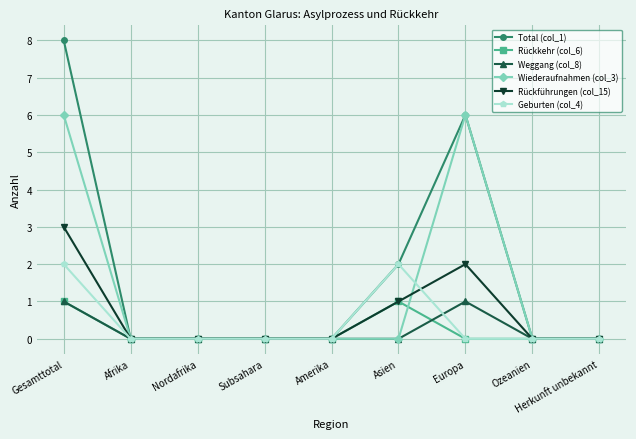

Which series has the widest spread of values?

Total (col_1)